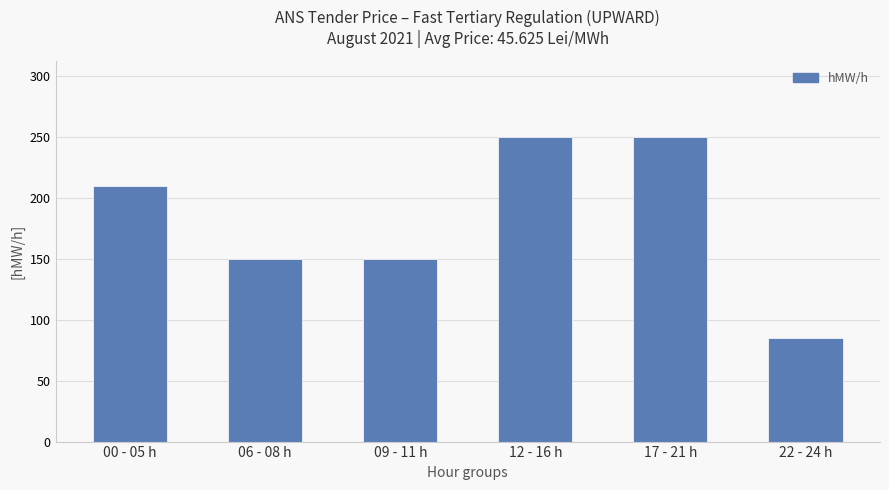

What is the label of the 5th bar from the left?

17 - 21 h